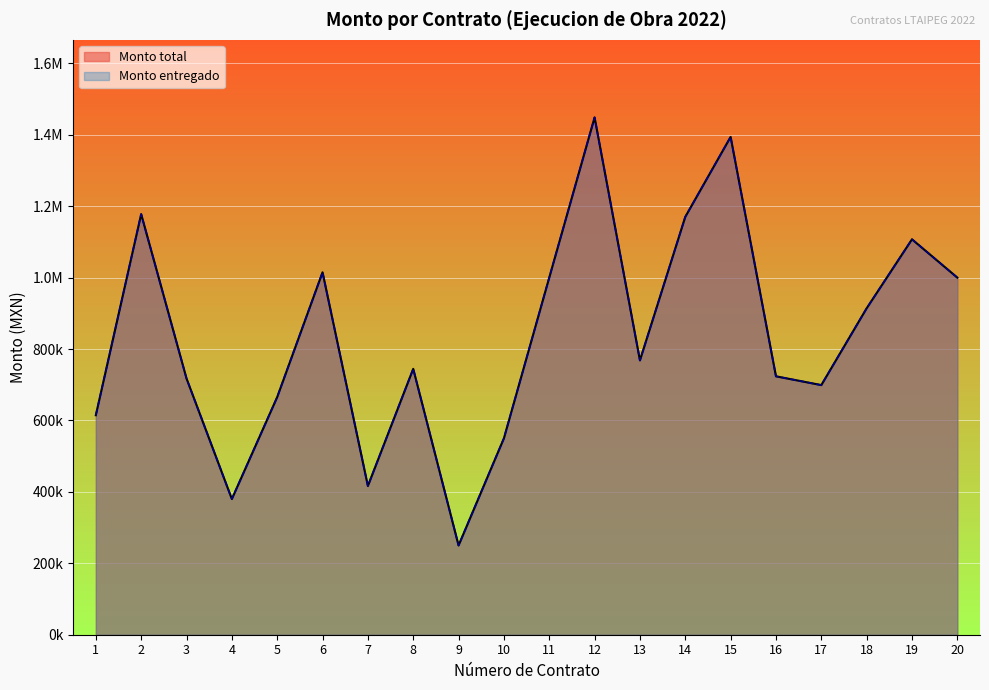

True or false: Monto total and Monto entregado intersect in this chart.

False